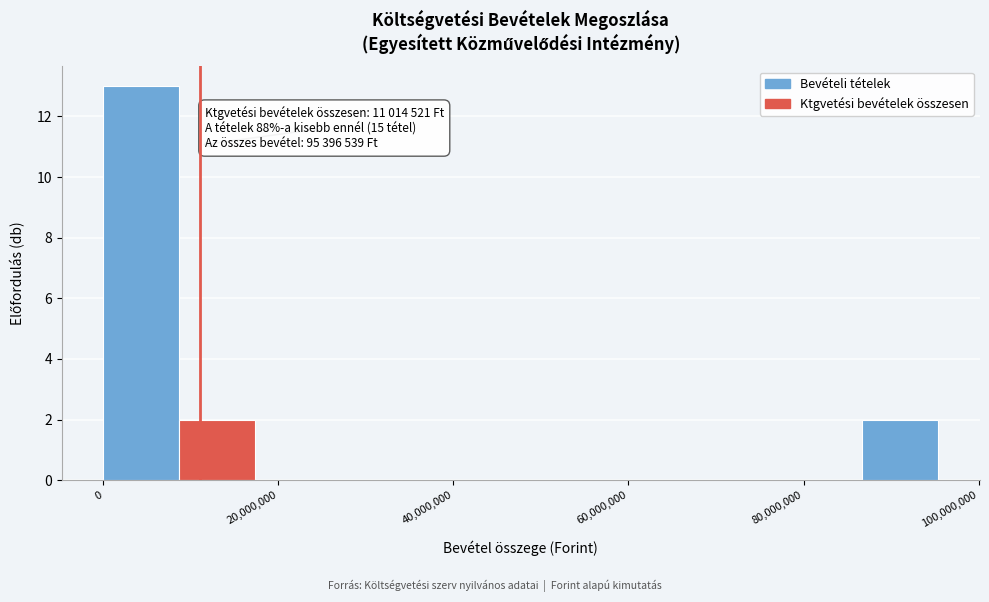

Which range on the x-axis has the tallest bar?

0 to 8000000